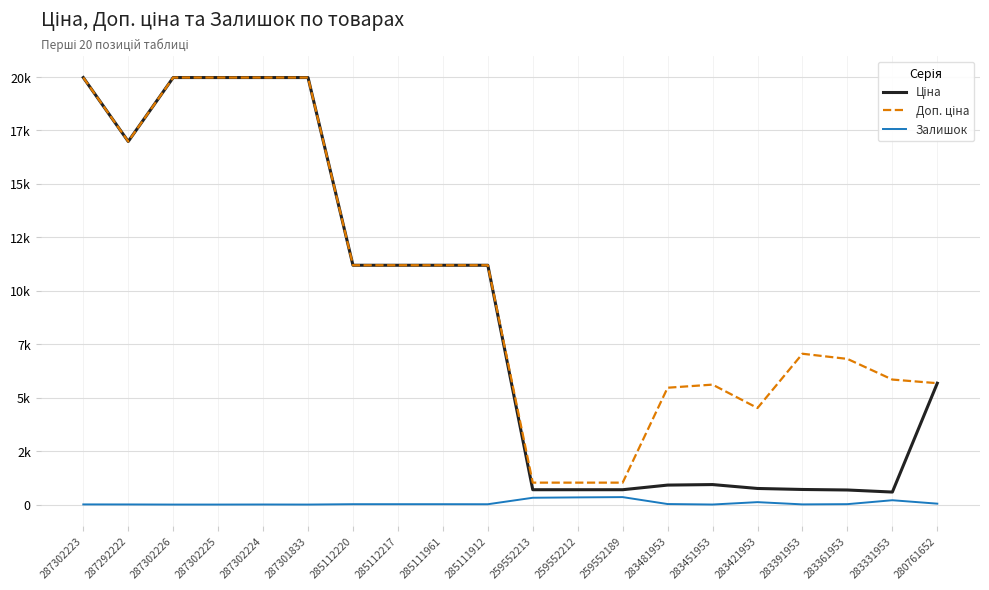

At which category is the sum across all series the highest?

287302223